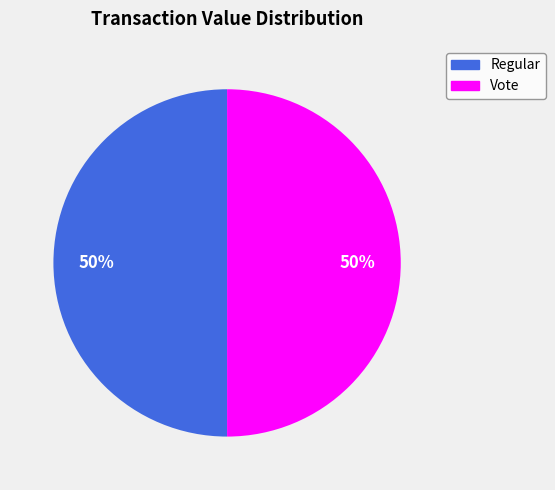

Approximately how many times larger is the value at Regular compared to Vote?

1.0